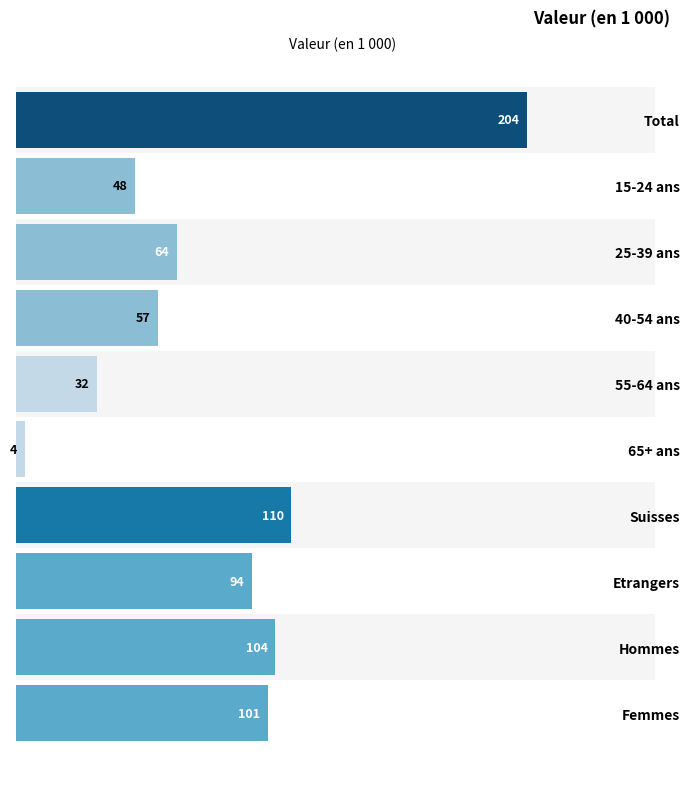

True or false: the data shows 45.1 at 55-64 ans.

False